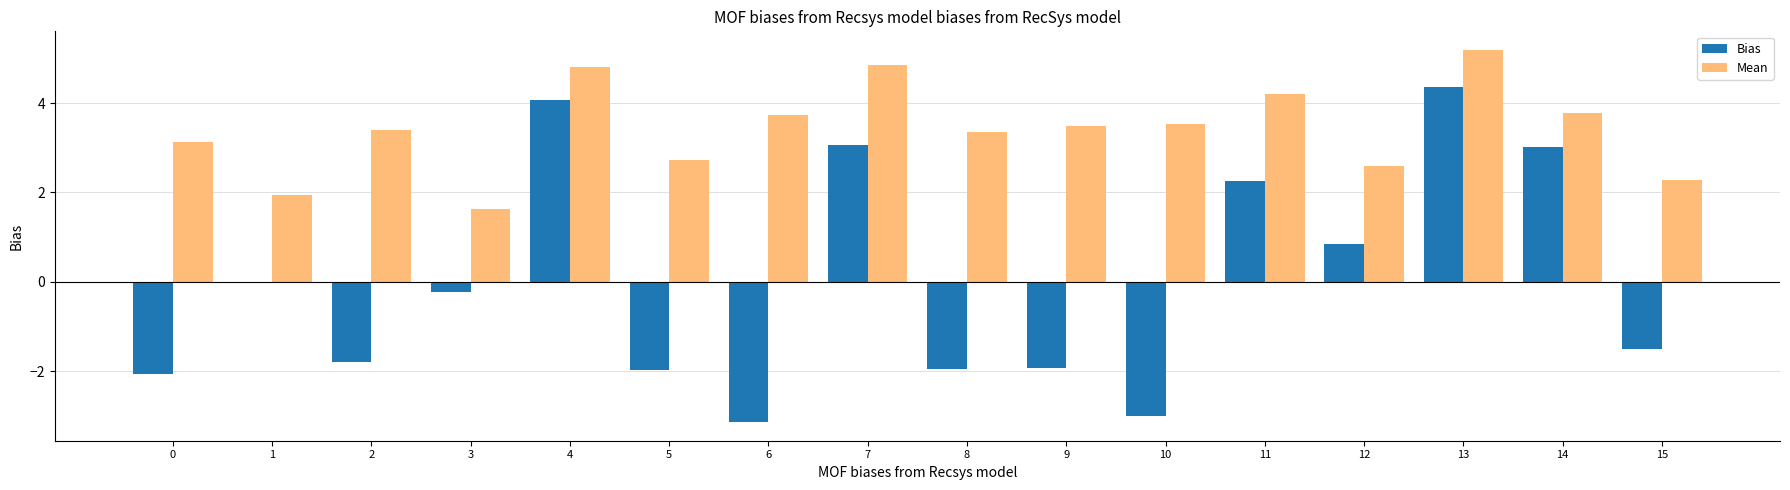

The Bias series shows -2.1 at 0. True or false?

True